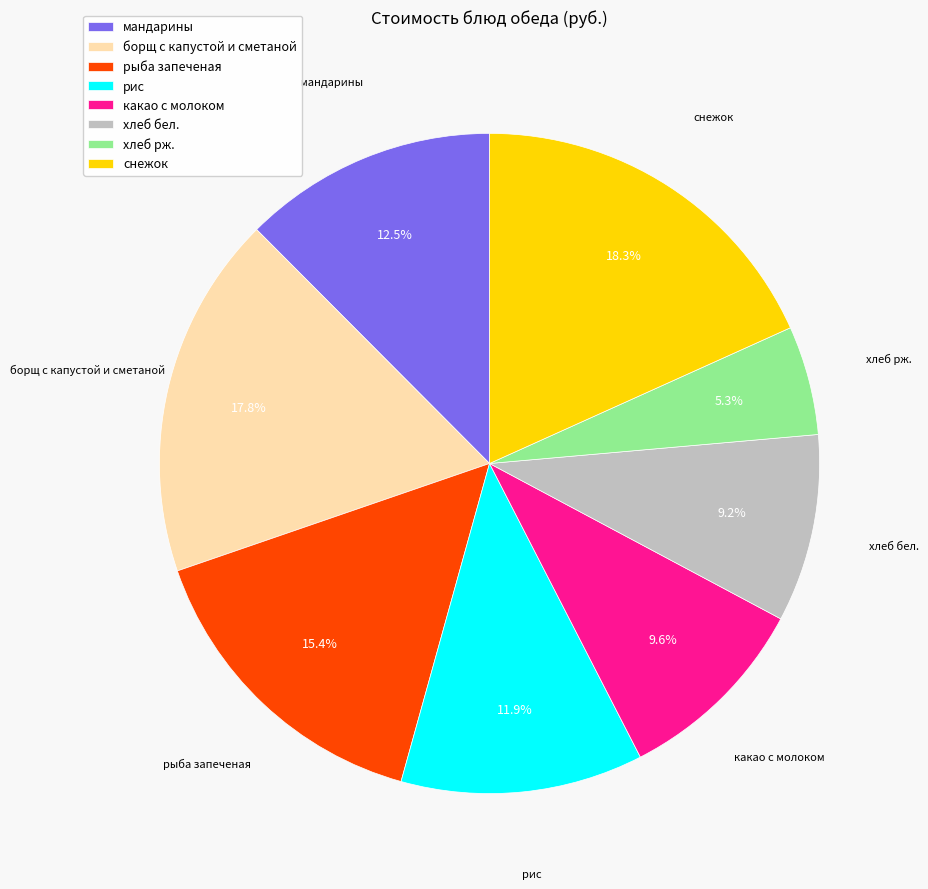

What is the smallest slice in the pie chart?

хлеб рж.